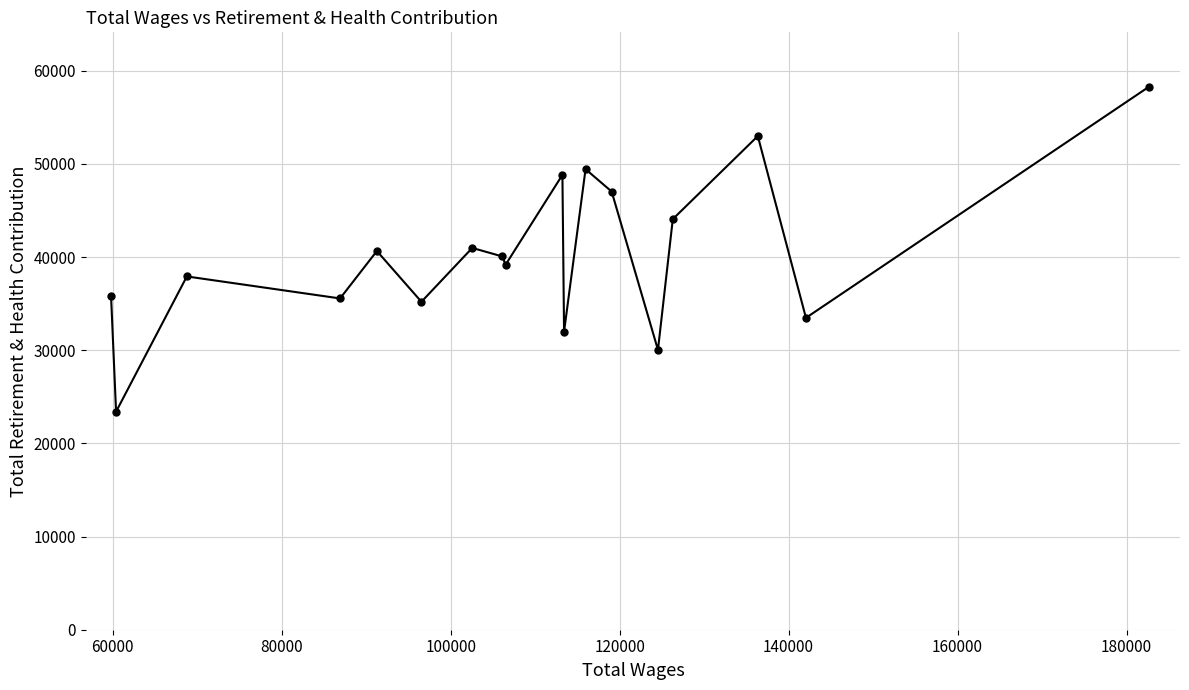

Is this an area chart (filled region under the line)?

No